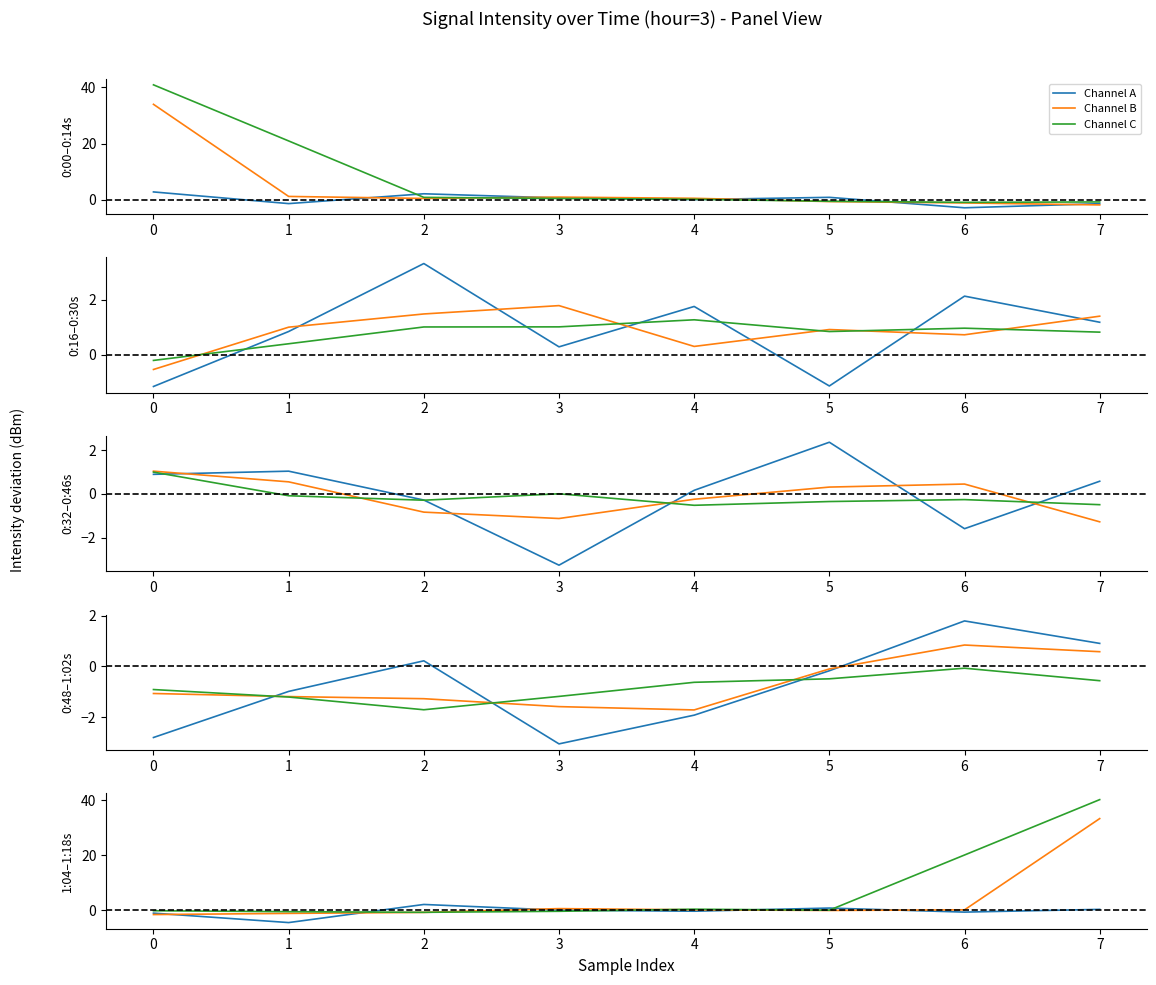

How many lines are shown in the chart?

3